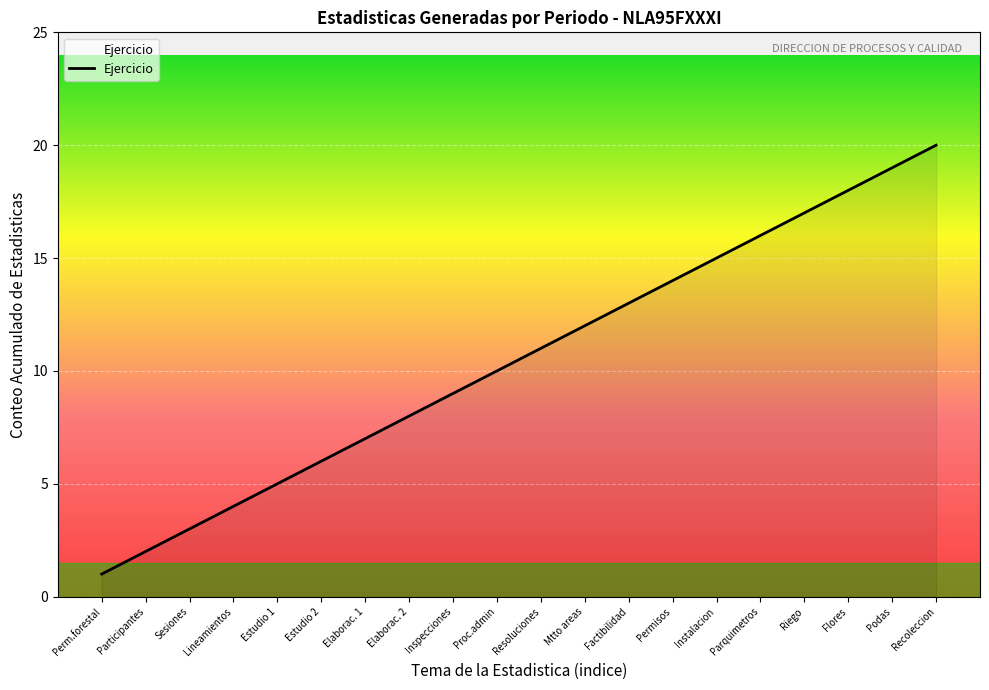

Rank the categories by value from lowest to highest.

Perm.forestal, Participantes, Sesiones, Lineamientos, Estudio 1, Estudio 2, Elaborac. 1, Elaborac. 2, Inspecciones, Proc.admin, Resoluciones, Mtto areas, Factibilidad, Permisos, Instalacion, Parquimetros, Riego, Flores, Podas, Recoleccion